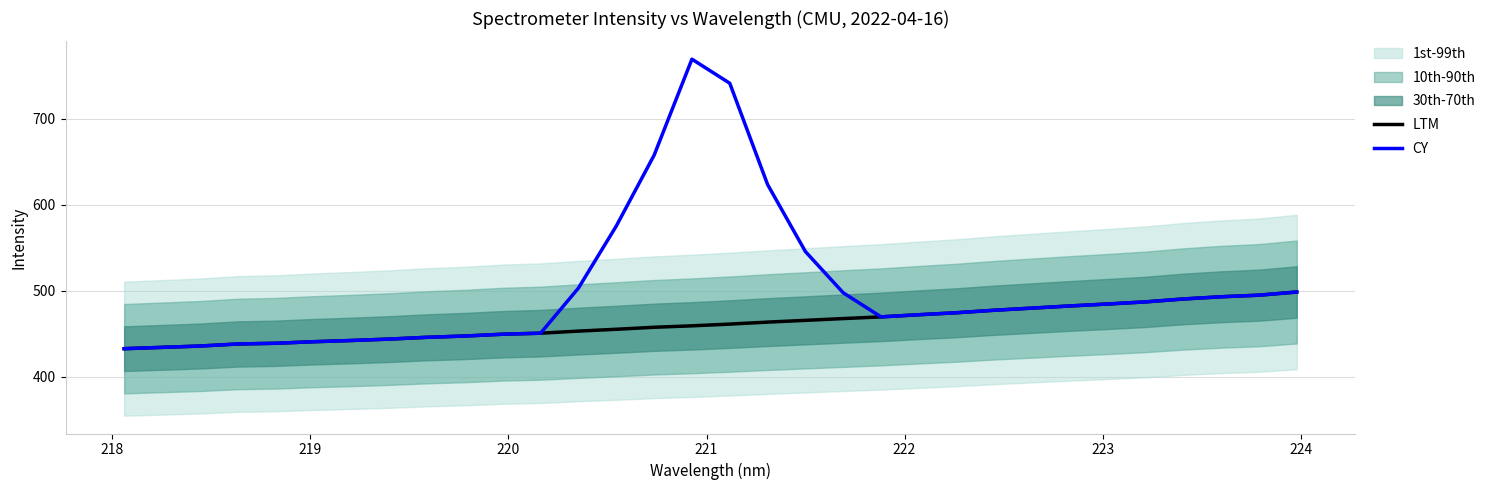

Reading left to right, extract all data points from this chart.

LTM: 432.8	434.3	435.8	438.2	439.1	440.9	442.3	443.9	446.0	447.5	449.6	450.8	453.2	455.3	457.7	459.3	461.3	463.6	465.7	467.8	469.7	472.2	474.5	477.5	479.9	482.4	484.7	487.2	490.5	493.1	495.0	498.6
CY: 432.8	434.3	435.8	438.2	439.1	440.9	442.3	443.9	446.0	447.5	449.6	450.8	503.2	575.3	657.7	769.3	741.3	623.6	545.7	497.8	469.7	472.2	474.5	477.5	479.9	482.4	484.7	487.2	490.5	493.1	495.0	498.6